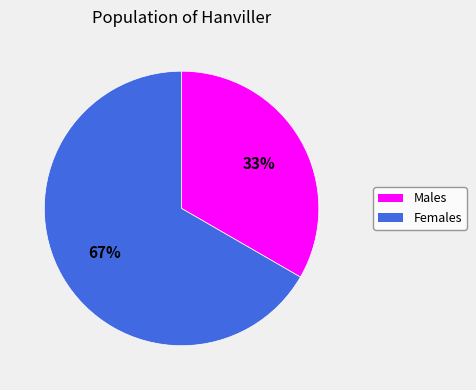

To the nearest percent, what is the average slice percentage?

50%